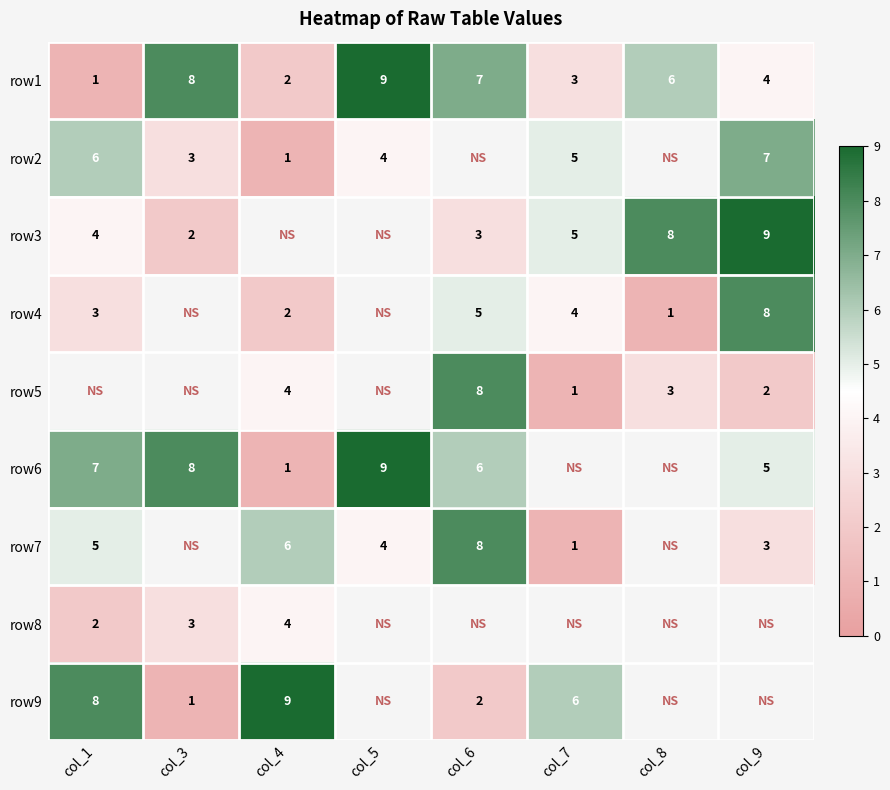

The value of row2 at col_9 is 7. True or false?

True